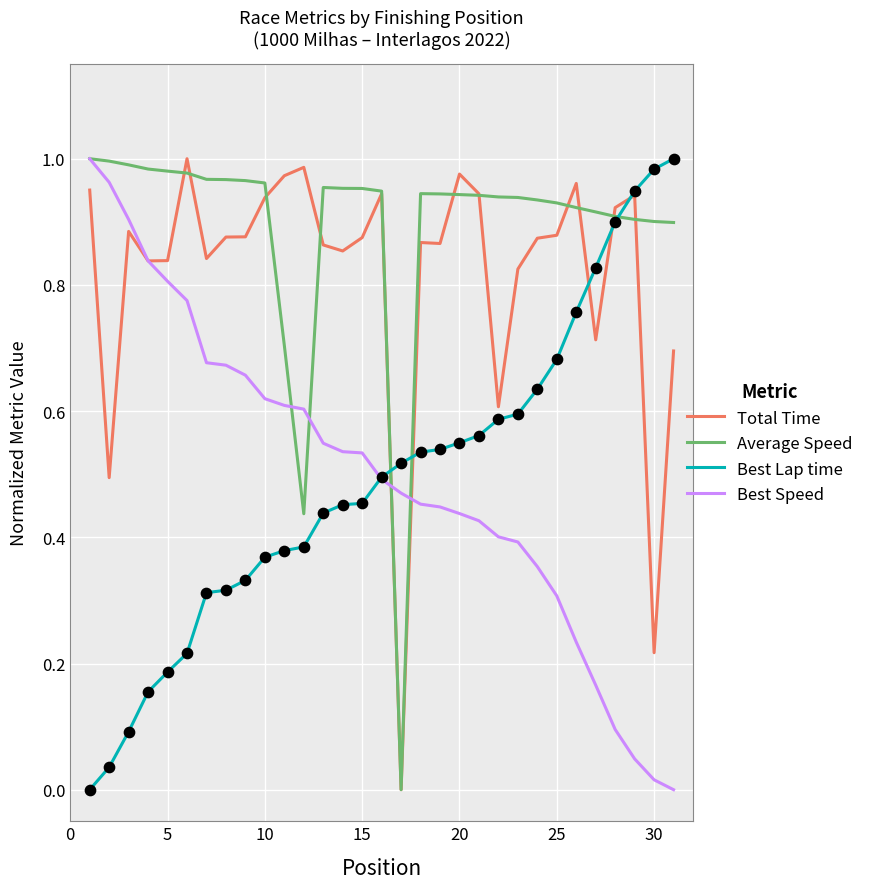

At how many categories does at least one series exceed 0?

31